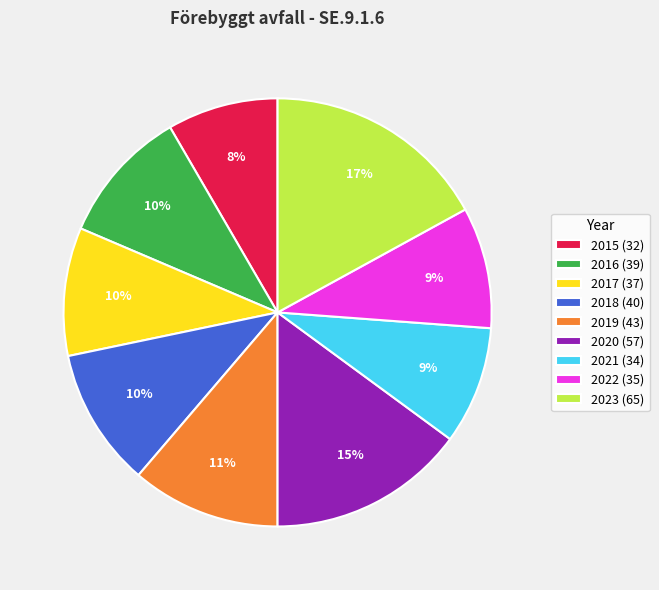

Does any single category account for the majority?

No